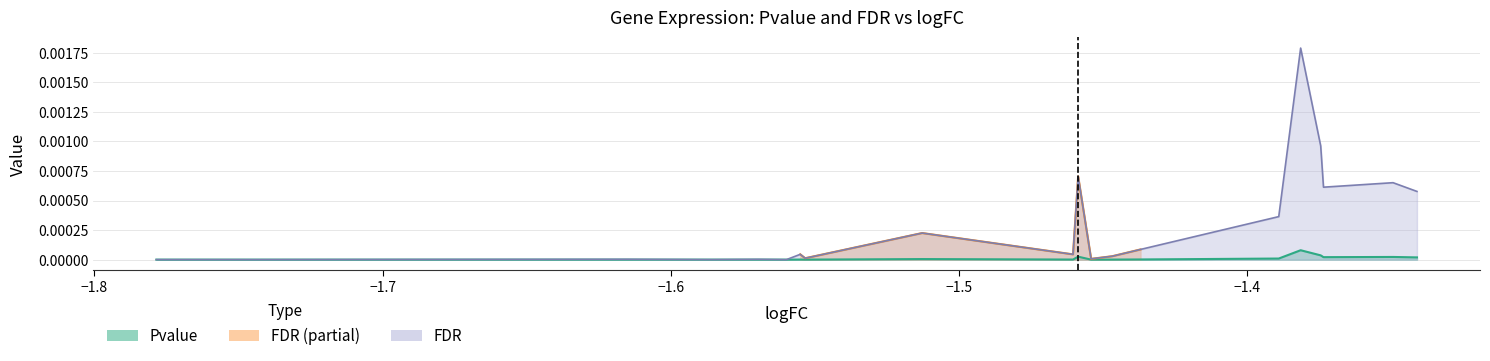

How many categories are shown in the chart?

20